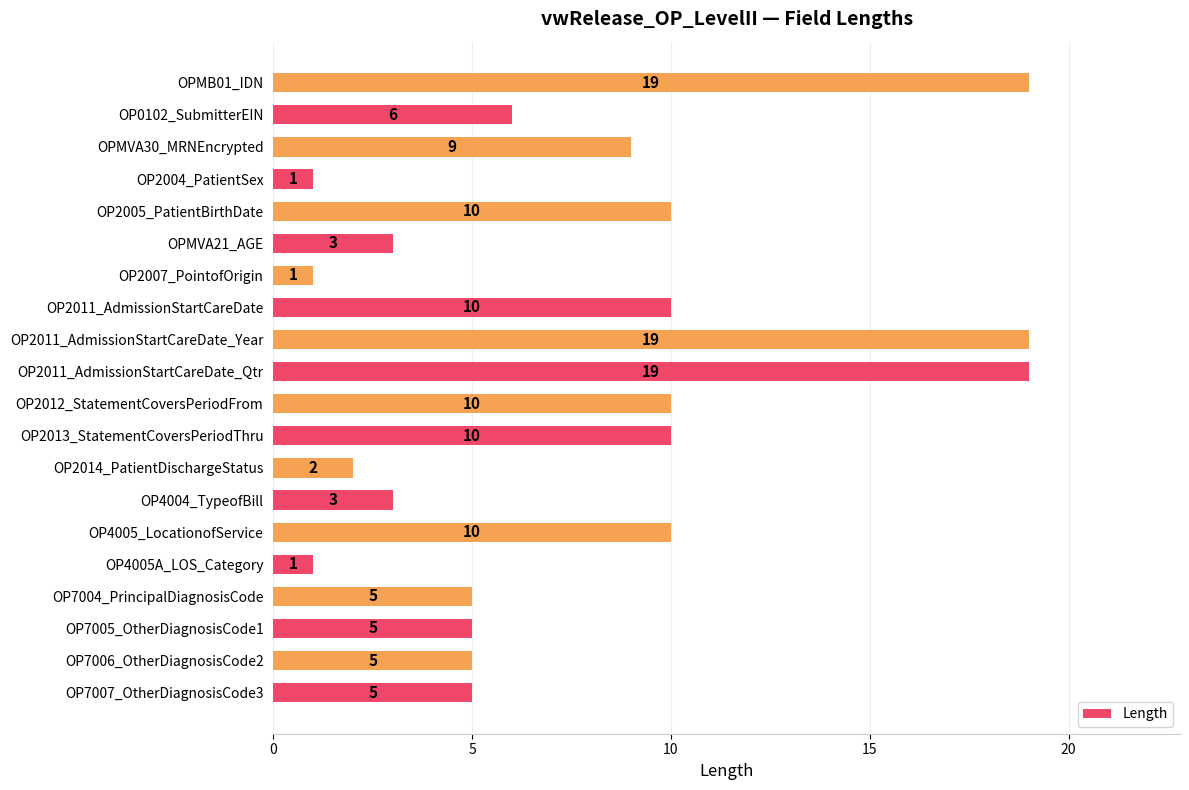

How many values are below 6?

10